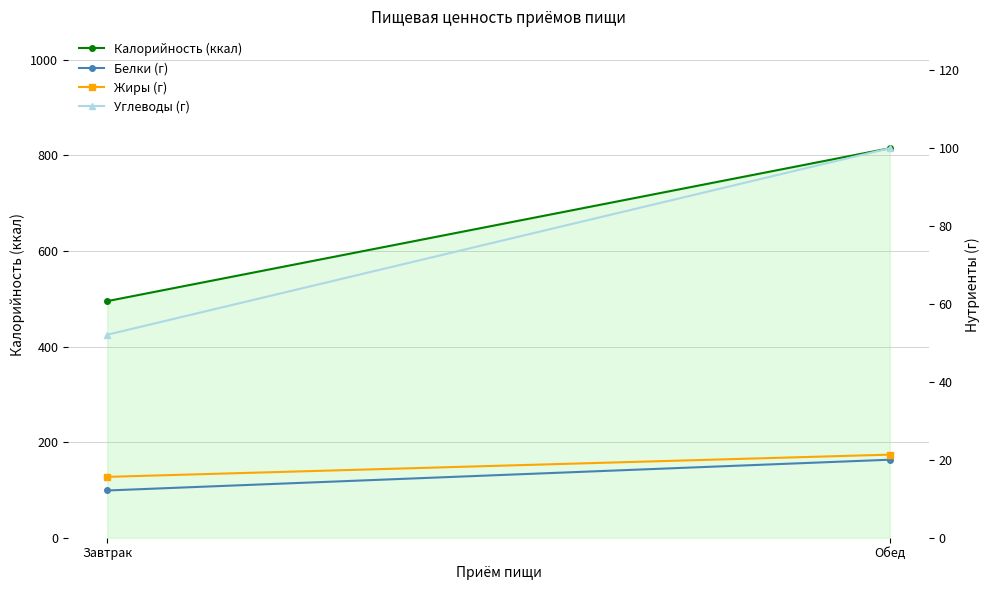

Is the value of Калорийность (ккал) at Обед greater than the value of Жиры (г) at Завтрак?

Yes